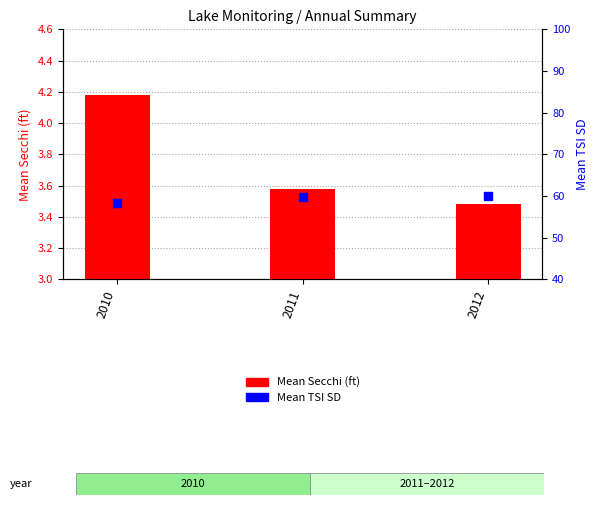

At how many categories does at least one series exceed 4?

3